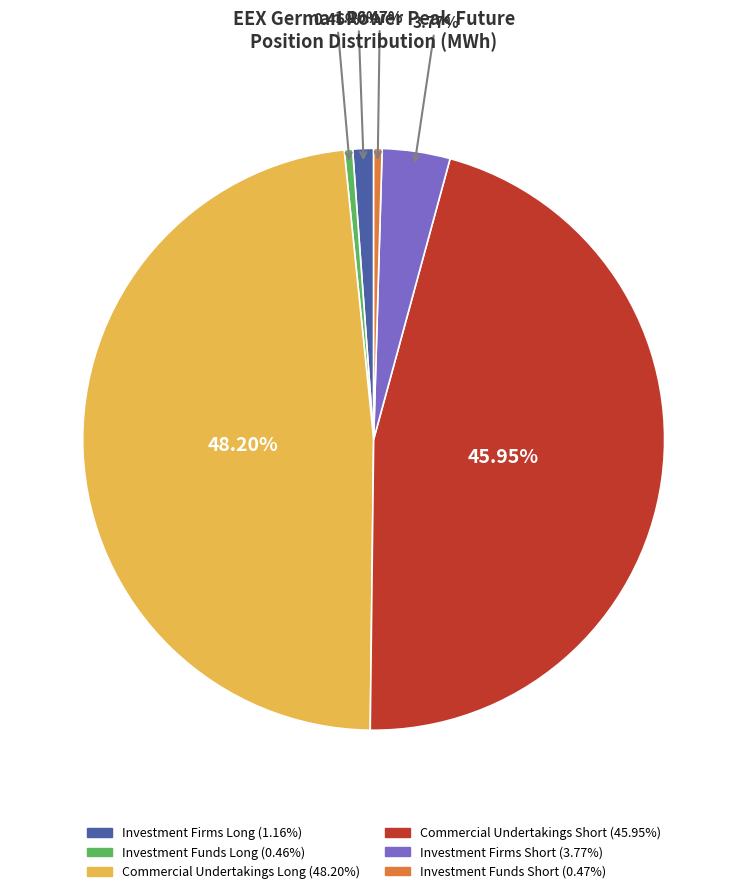

Is there a majority slice in this chart?

No